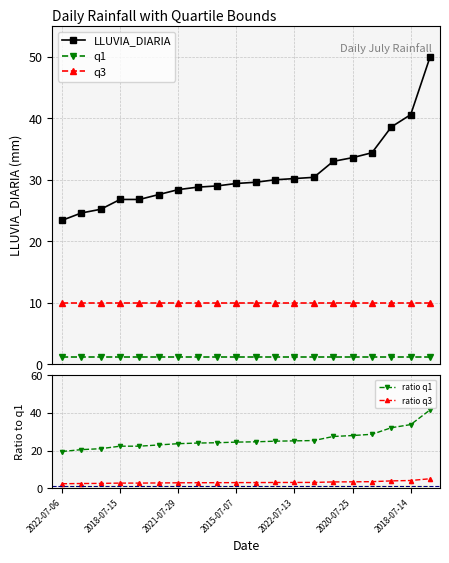

Where is q1 nearest to the value 1?

2022-07-06